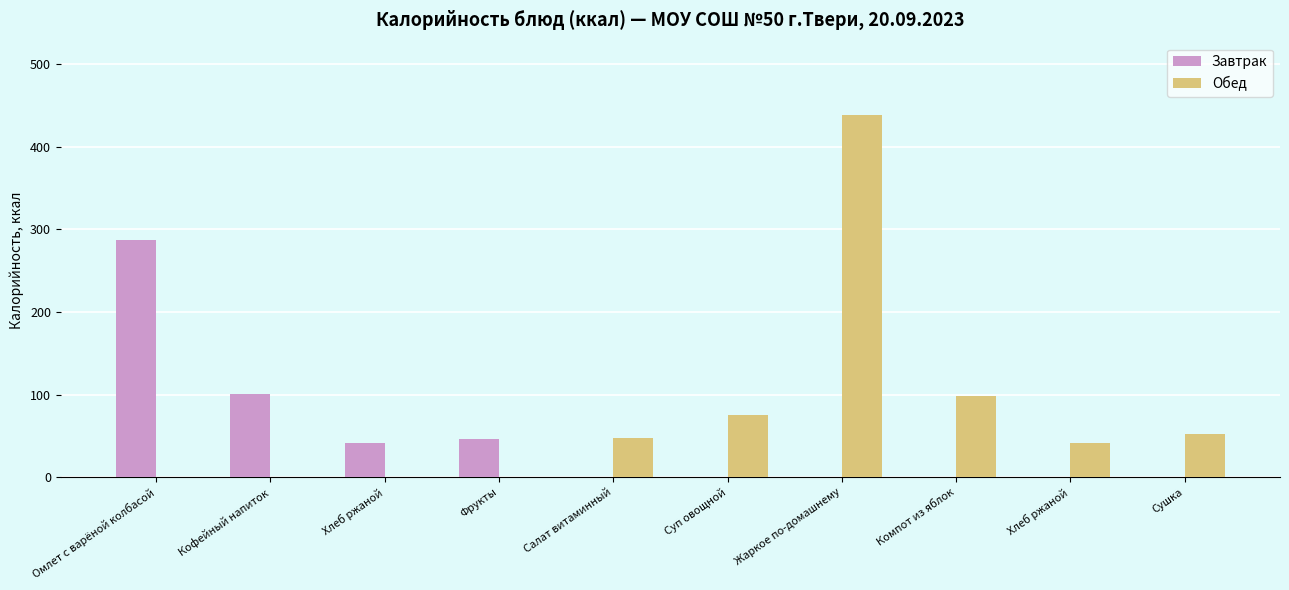

The value of Обед at Хлеб ржаной is 0. True or false?

True